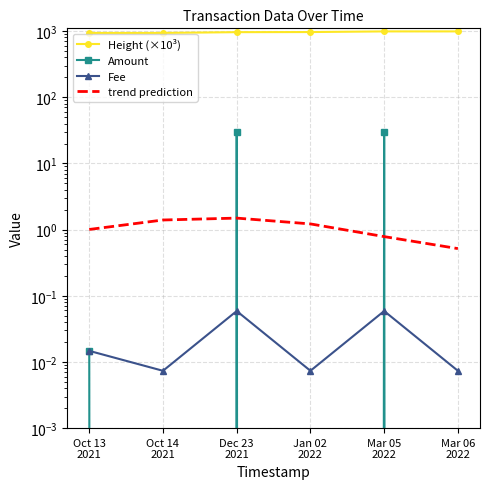

Reading right to left, what are all the values shown in this chart?

Height (×10³): 989.1	988.8	966.6	962.9	937.7	937.4
Amount: 0.0	30.0	0.0	30.0	0.0	0.0
Fee: 0.0	0.1	0.0	0.1	0.0	0.0
trend prediction: 0.5	0.8	1.2	1.5	1.4	1.0